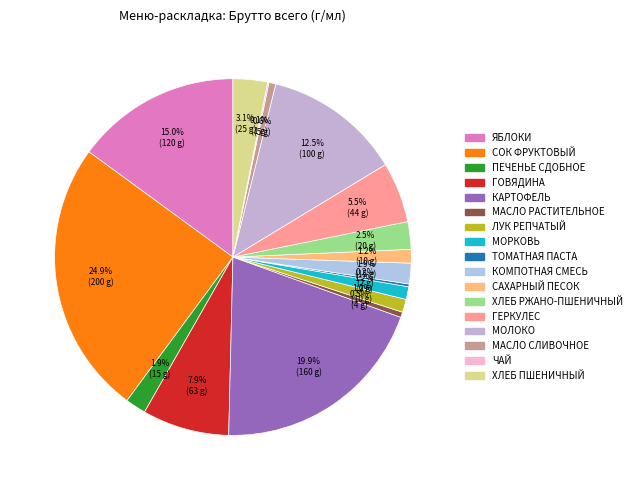

How many slices are in this pie chart?

17